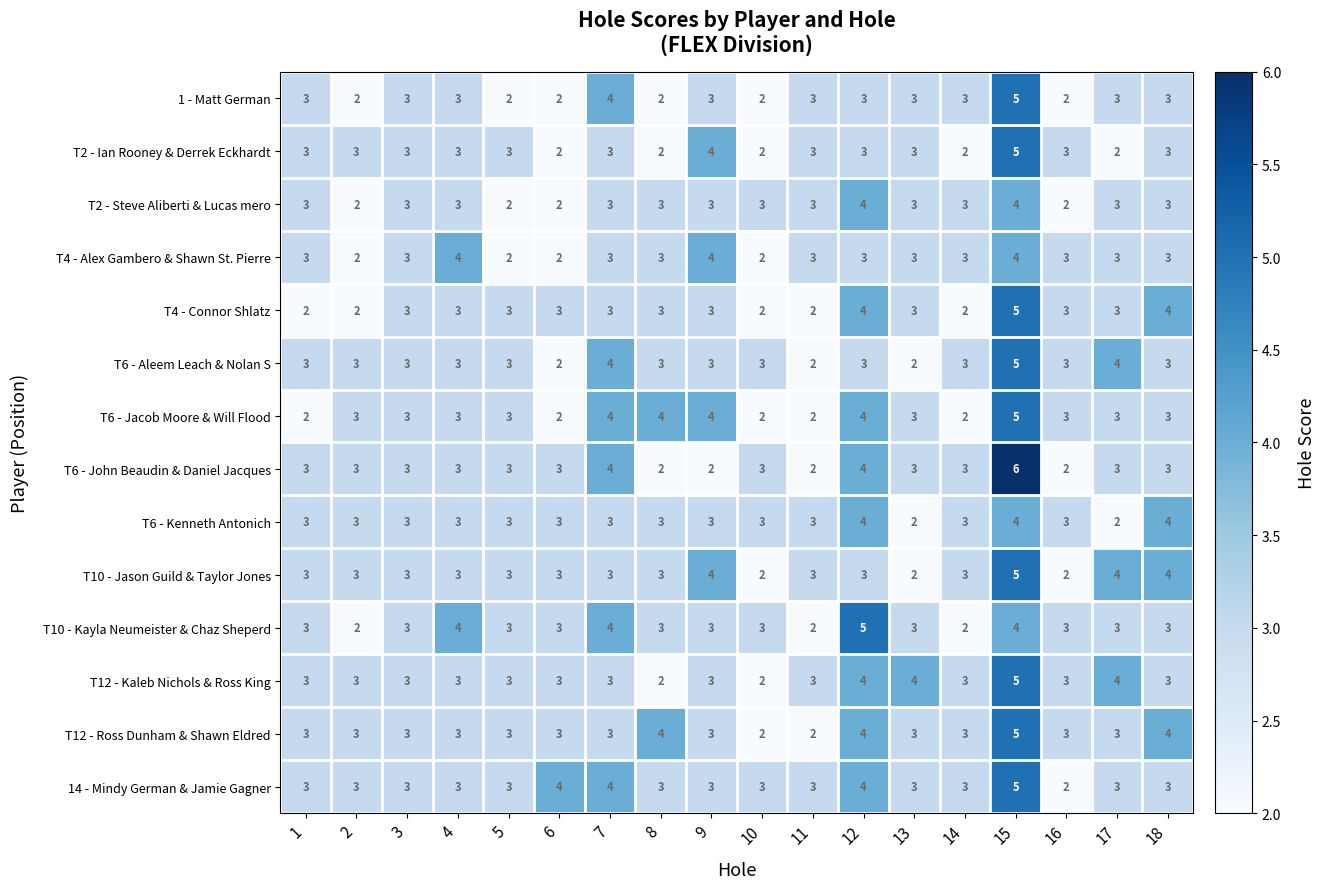

How many categories are shown in the chart?

18